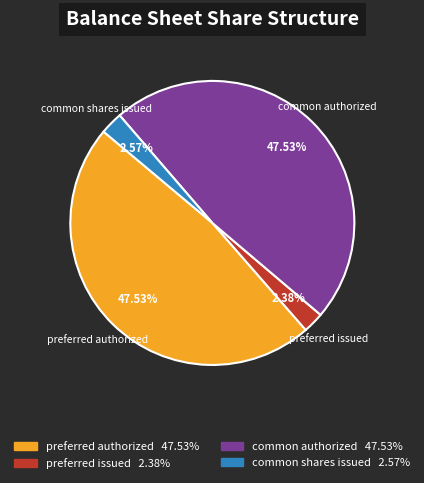

What percentage is the common authorized slice, to the nearest percent?

48%